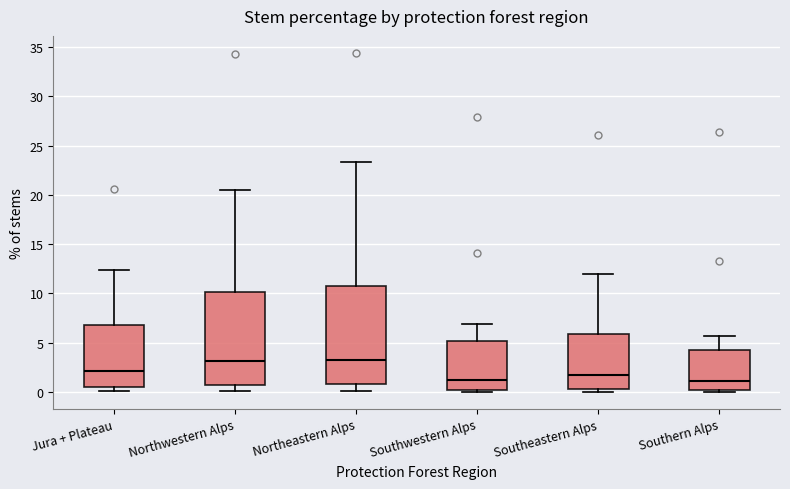

Which box is the tallest, from its lower edge to its upper edge?

Northeastern Alps